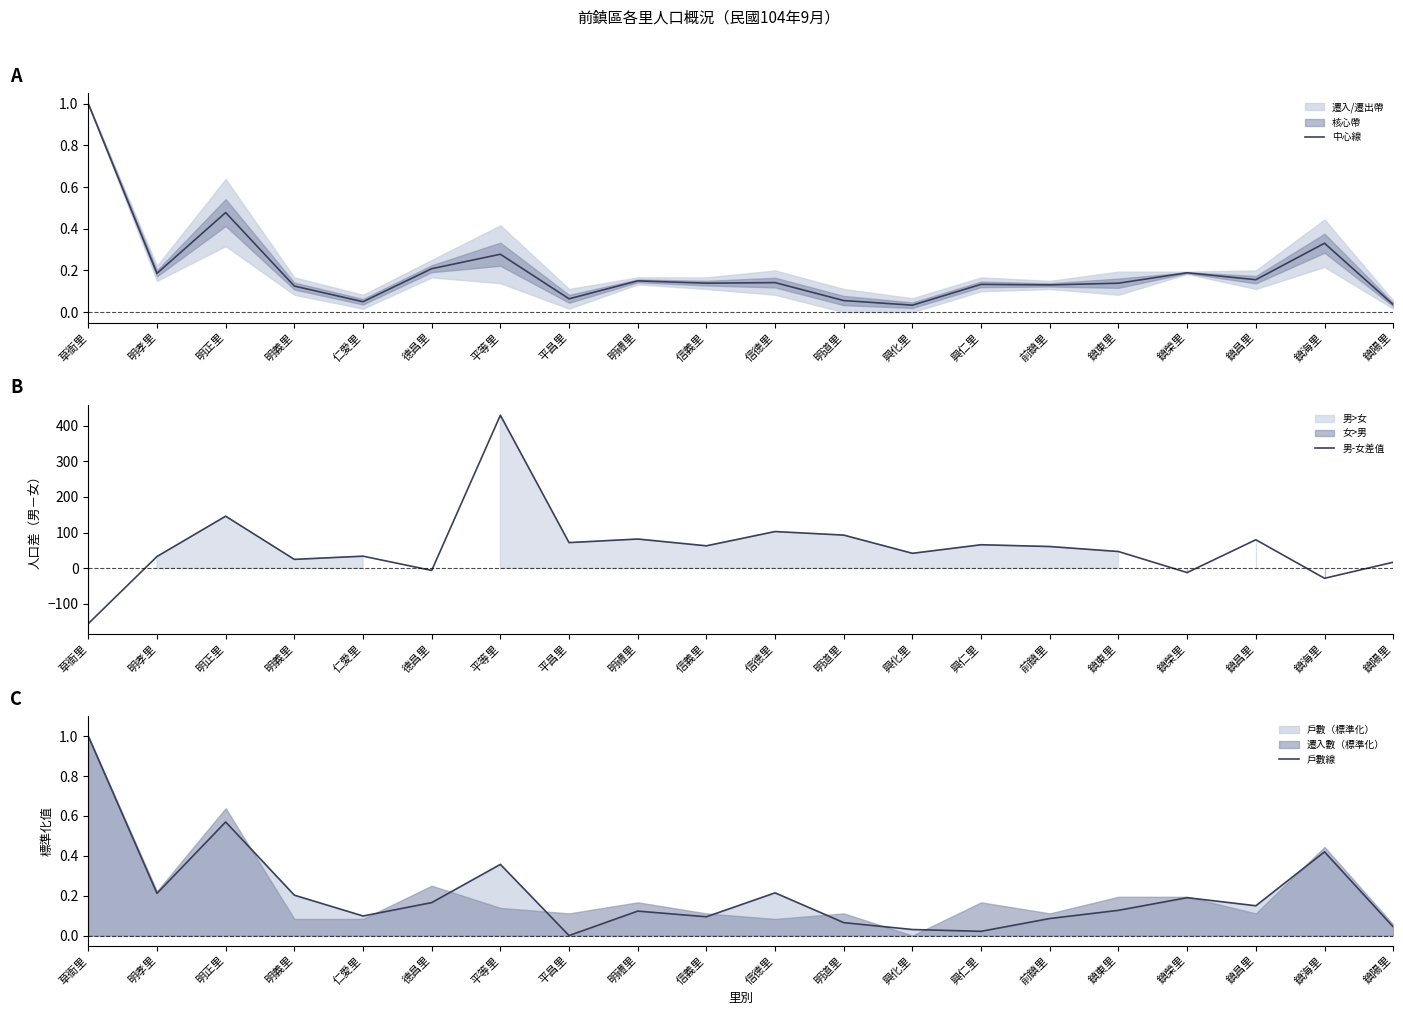

True or false: 戶數線 has a value of 0.6 at 明正里.

True